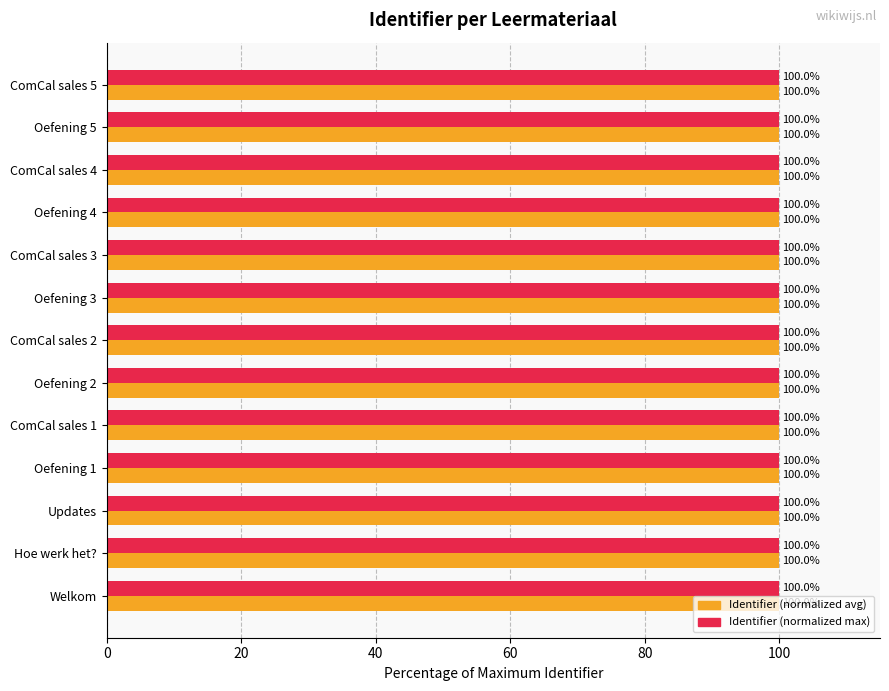

What is the greatest value displayed?

100.0